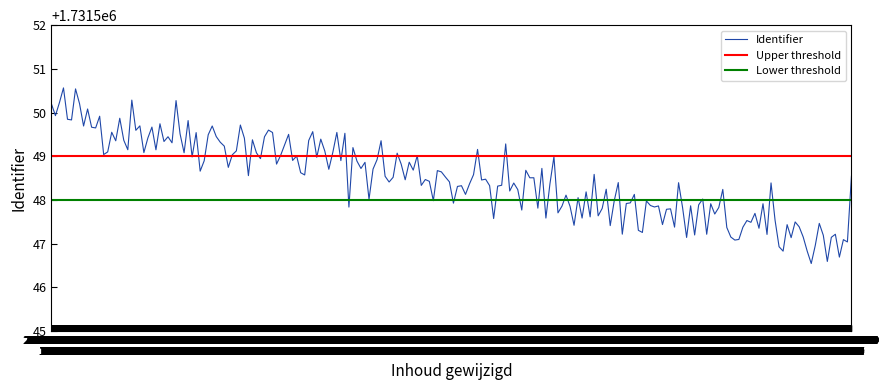

Is this an area chart (filled region under the line)?

No